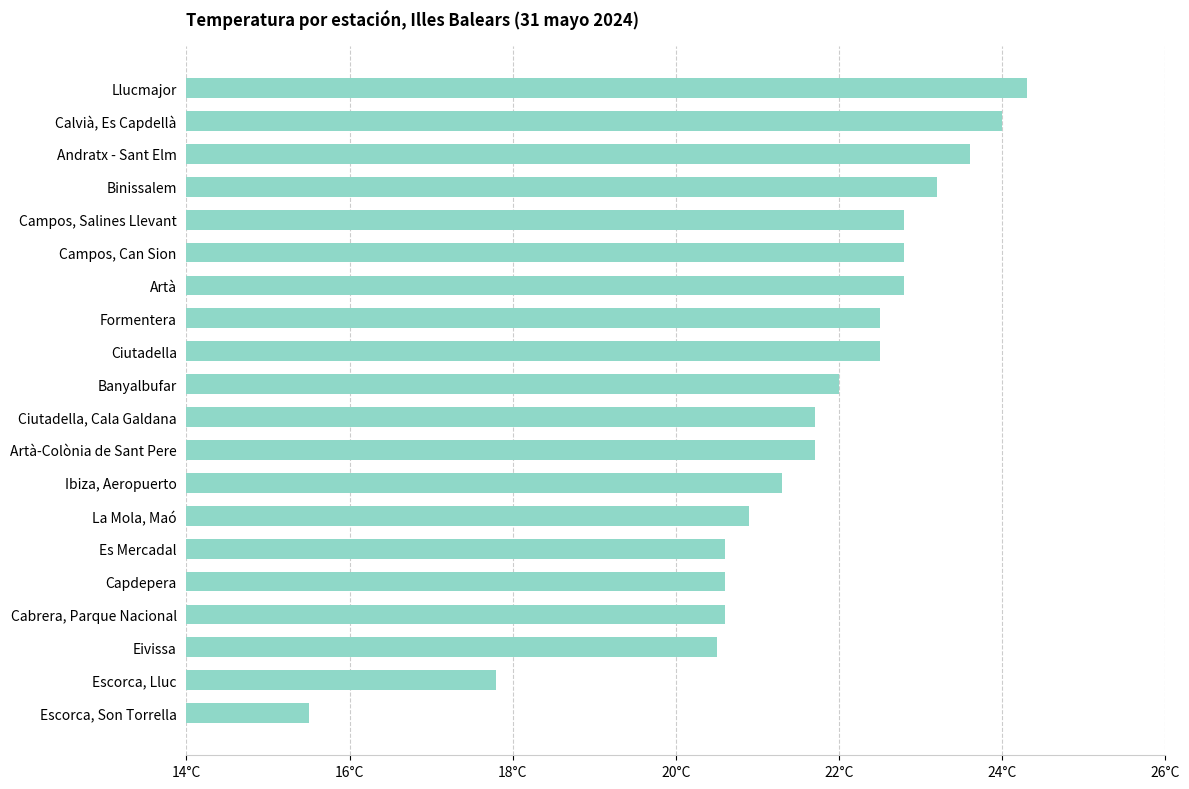

Does the chart contain any negative values?

No